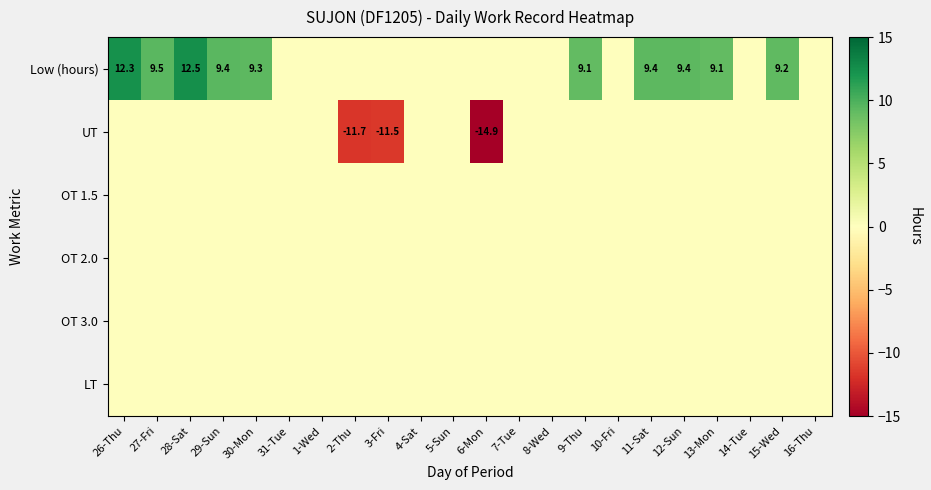

The UT series shows -20.2 at 2-Thu. True or false?

False